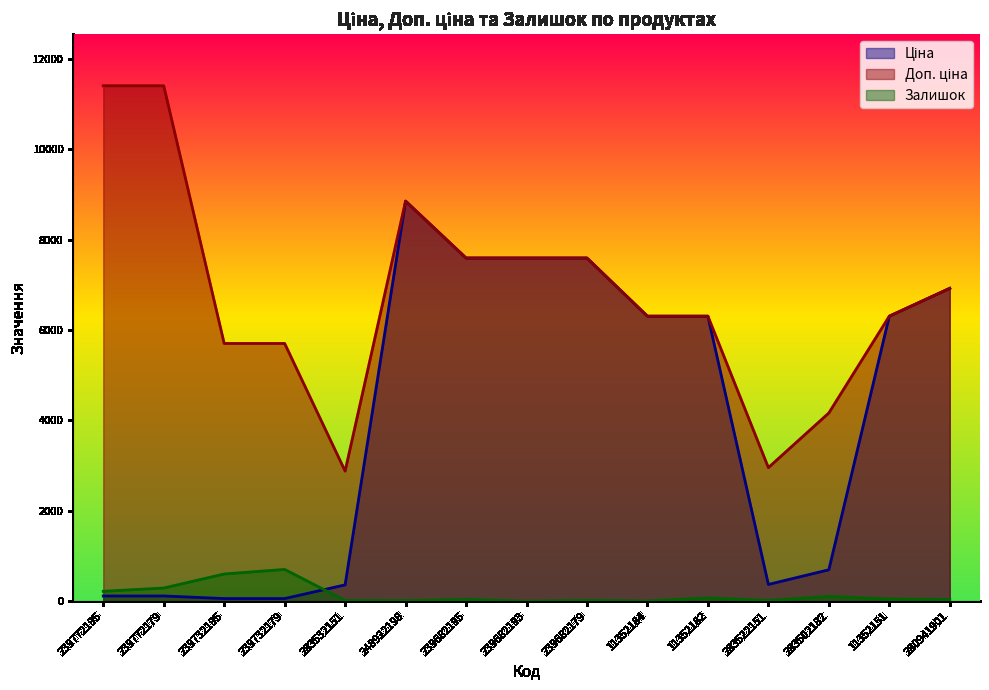

What is the difference between the Залишок values at 280941901 and 239682179?

19.0